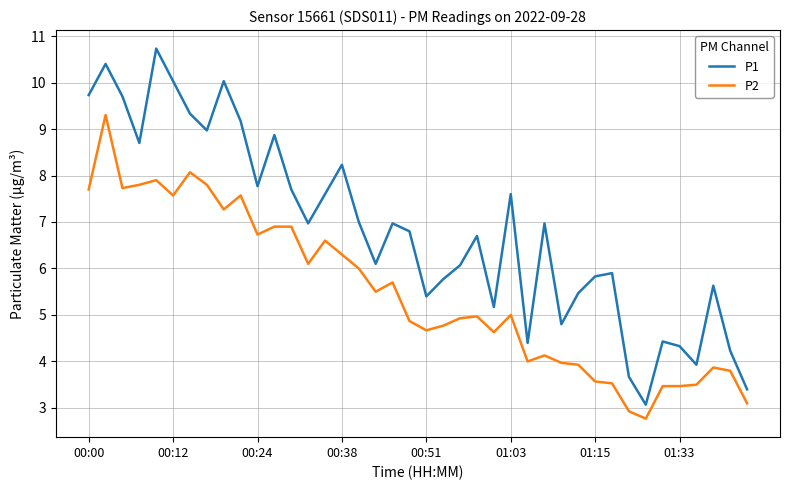

True or false: P2 and P1 intersect in this chart.

False